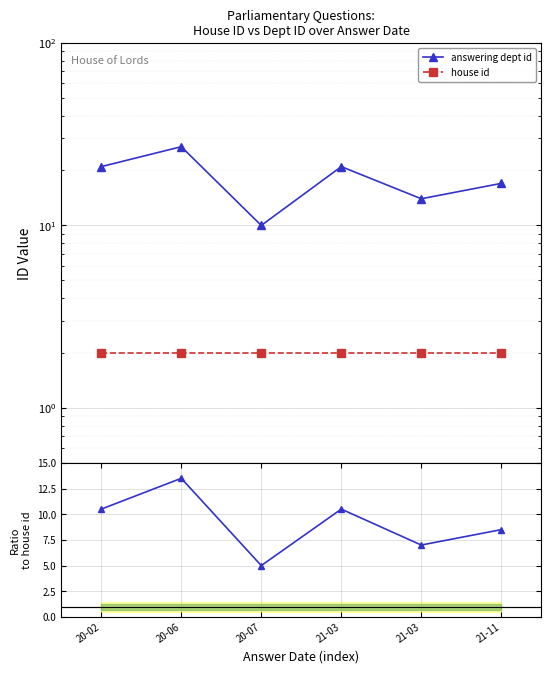

Which series has the largest total across all categories?

answering dept id